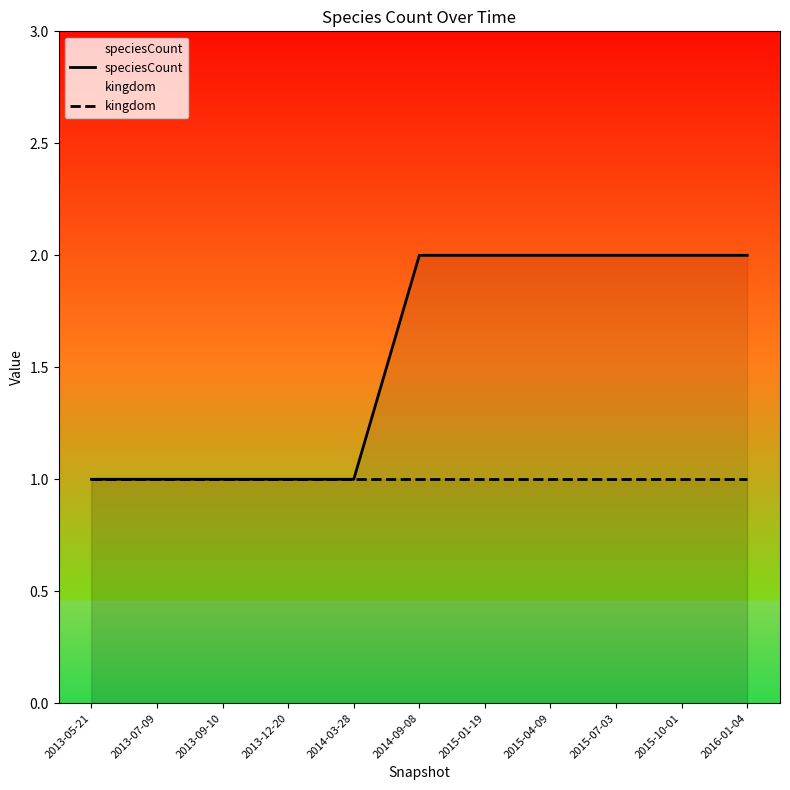

True or false: kingdom and speciesCount intersect in this chart.

False